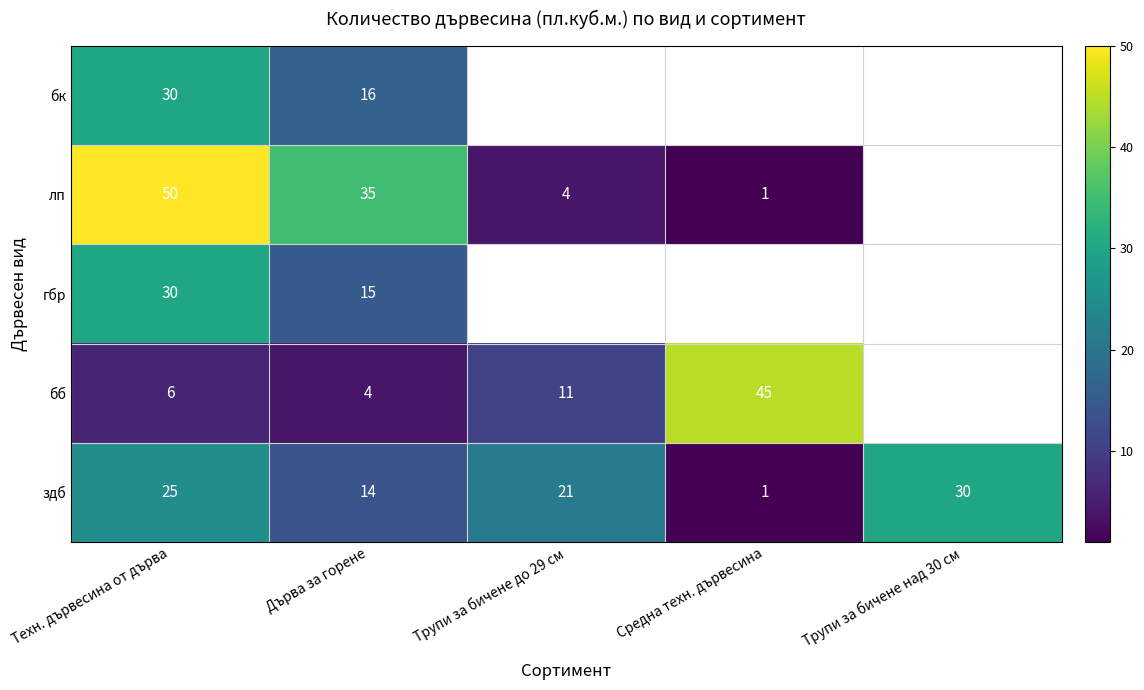

What is the spread (max minus min) of values at Техн. дървесина от дърва?

44